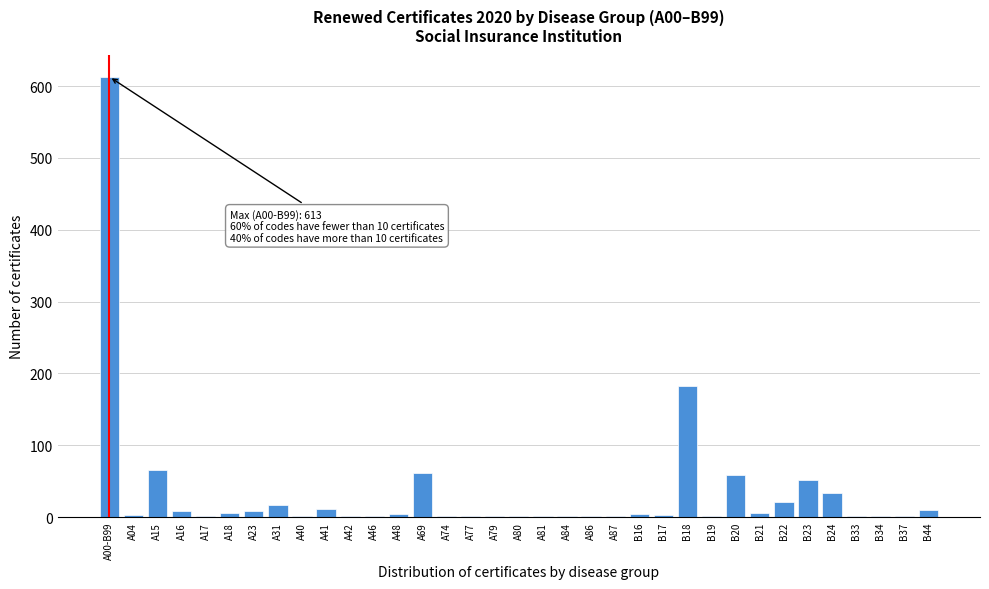

The value at A69 is 61. True or false?

True